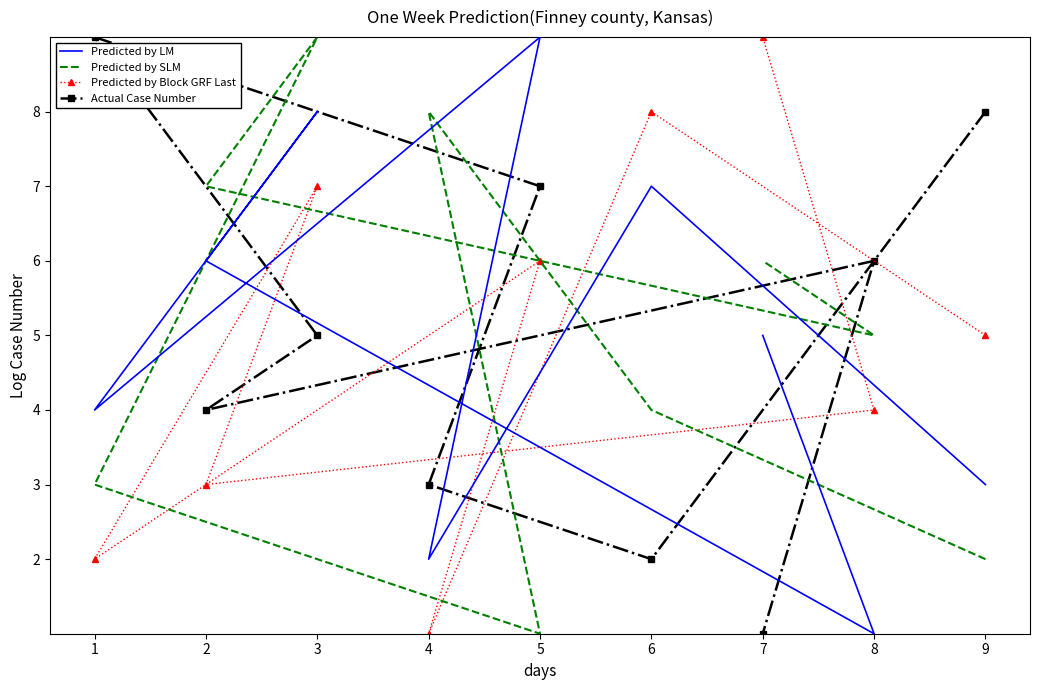

Is it true that Actual Case Number equals 1 at 6?

False